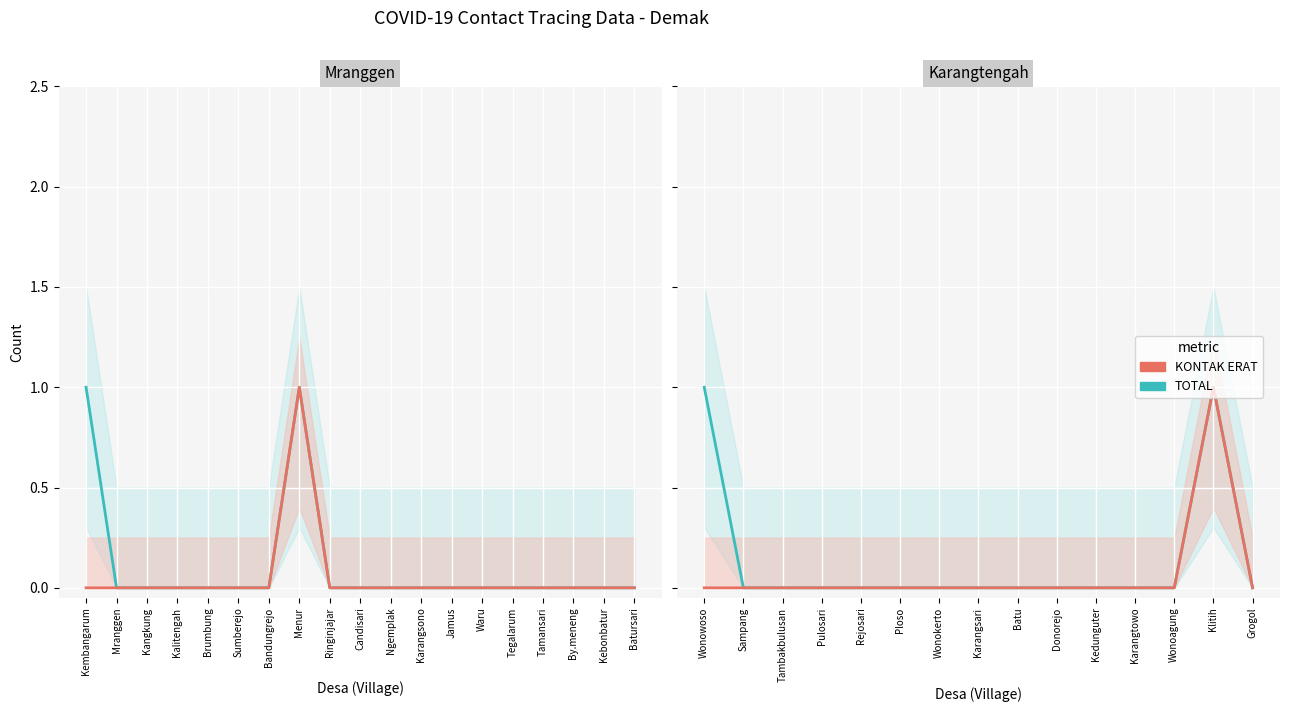

The value of KONTAK ERAT at Ploso is -1. True or false?

False